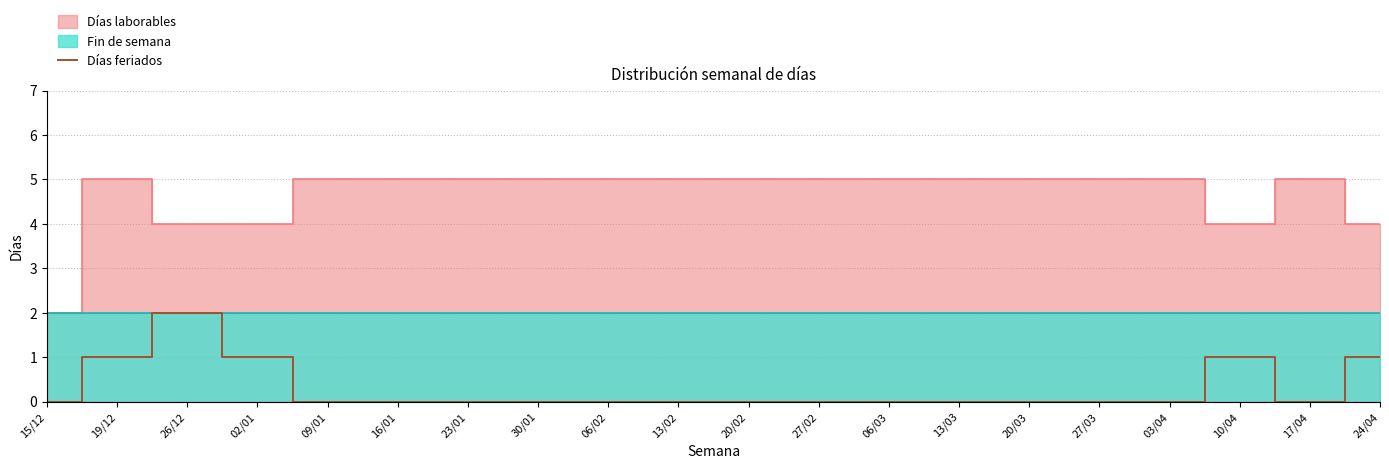

The value at 30/01 is -1. True or false?

False